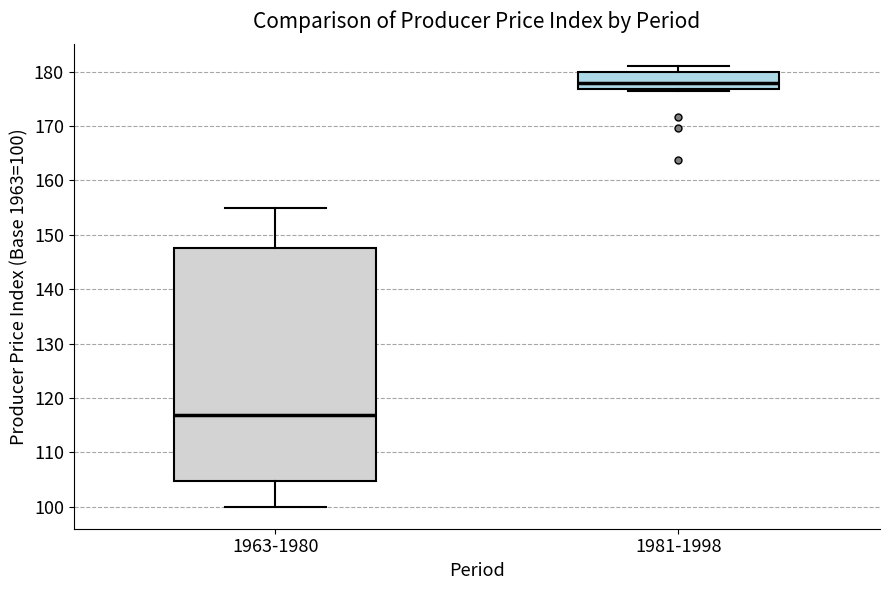

Where is the upper edge of the box for 1981-1998 on the y-axis? The values are not printed on the chart, so give them approximately, as read against the axis.

180